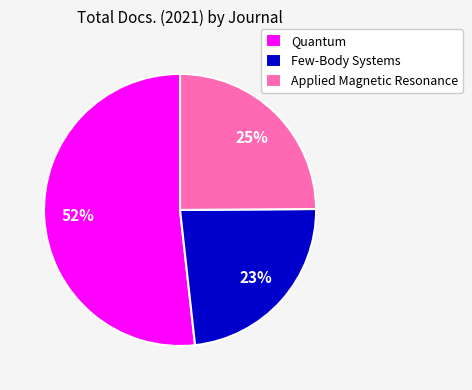

To the nearest percent, what is the combined percentage of Applied Magnetic Resonance and Quantum?

77%